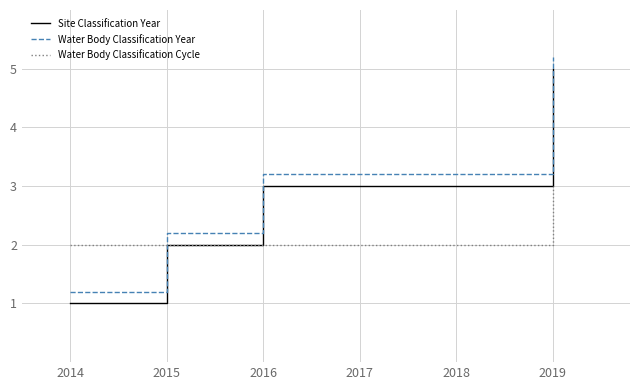

True or false: Water Body Classification Year and Site Classification Year cross at least once.

False